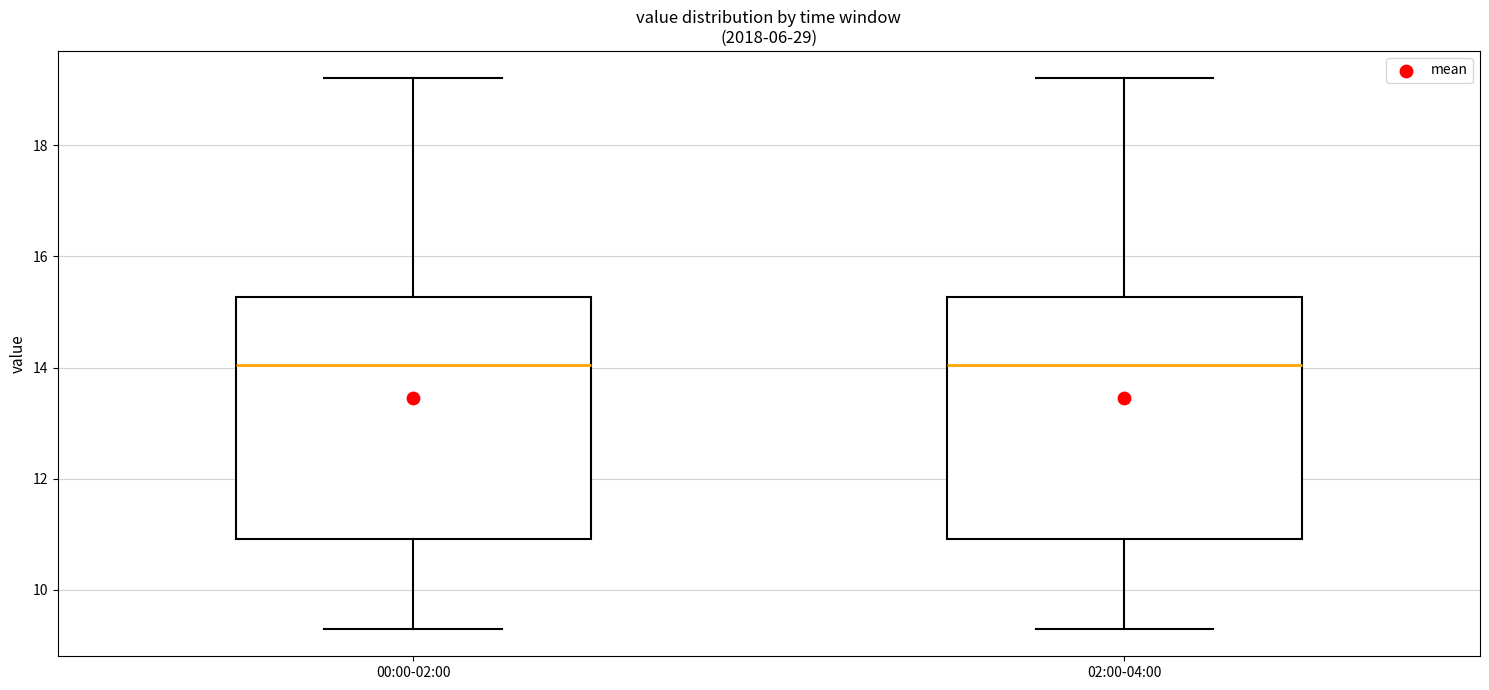

Where does the lower whisker of the box for 00:00-02:00 end on the y-axis? The values are not printed on the chart, so give them approximately, as read against the axis.

9.4